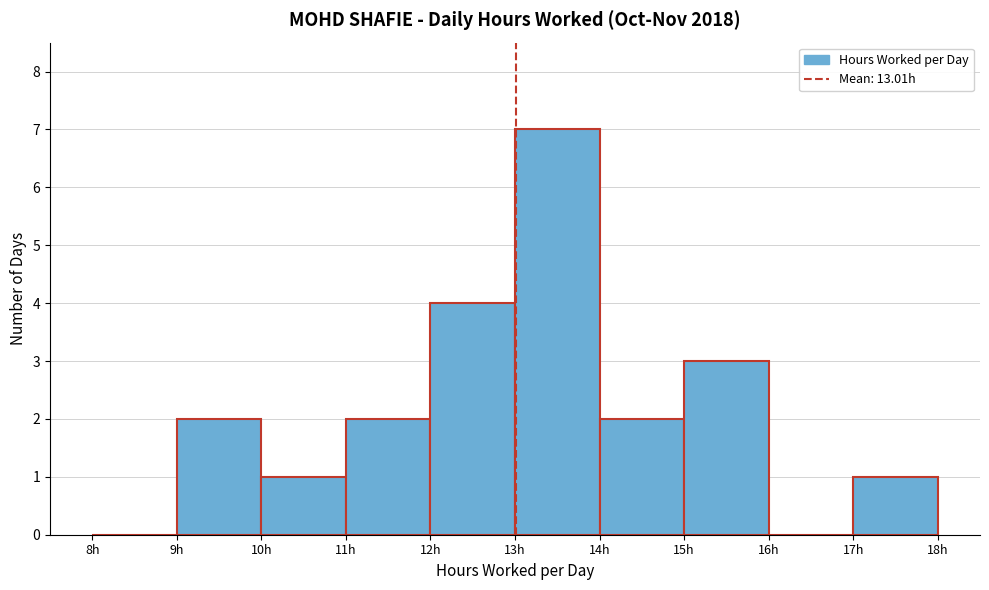

Reading left to right, transcribe this chart: for each bar, give the range it covers on the x-axis and its height. The values are not printed on the chart, so give them approximately, as read against the axis.

8 to 9: 0
9 to 10: 2
10 to 11: 1
11 to 12: 2
12 to 13: 4
13 to 14: 7
14 to 15: 2
15 to 16: 3
16 to 17: 0
17 to 18: 1